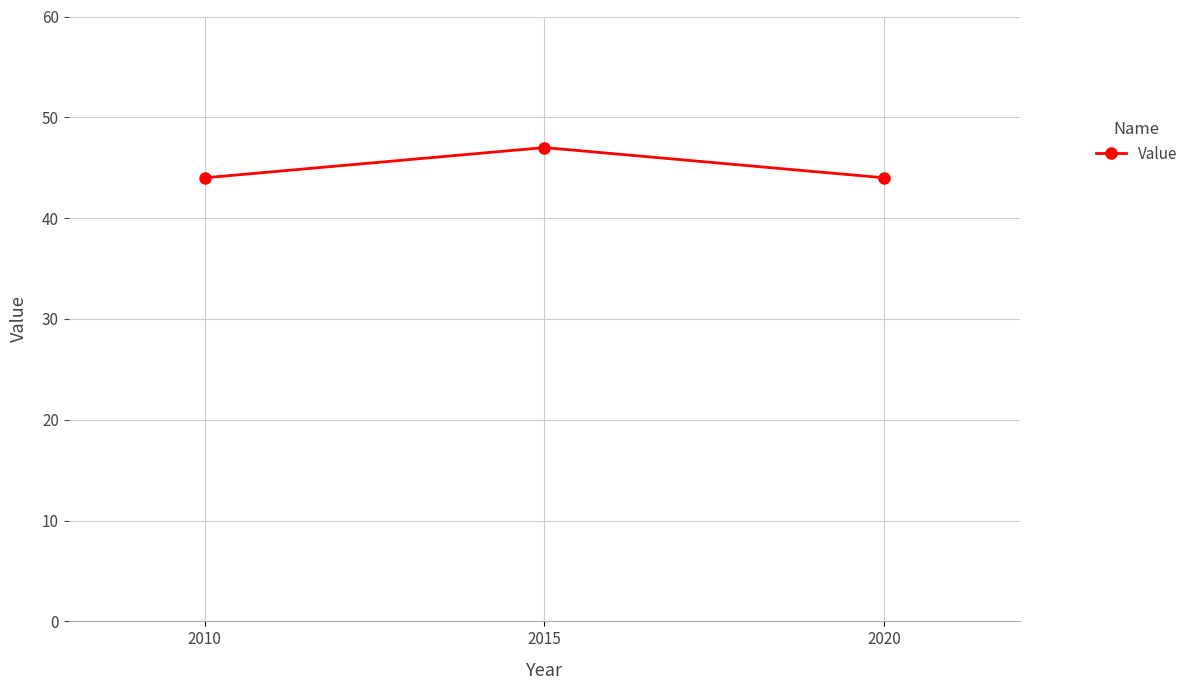

What is the value of the 3rd point from the left?

44